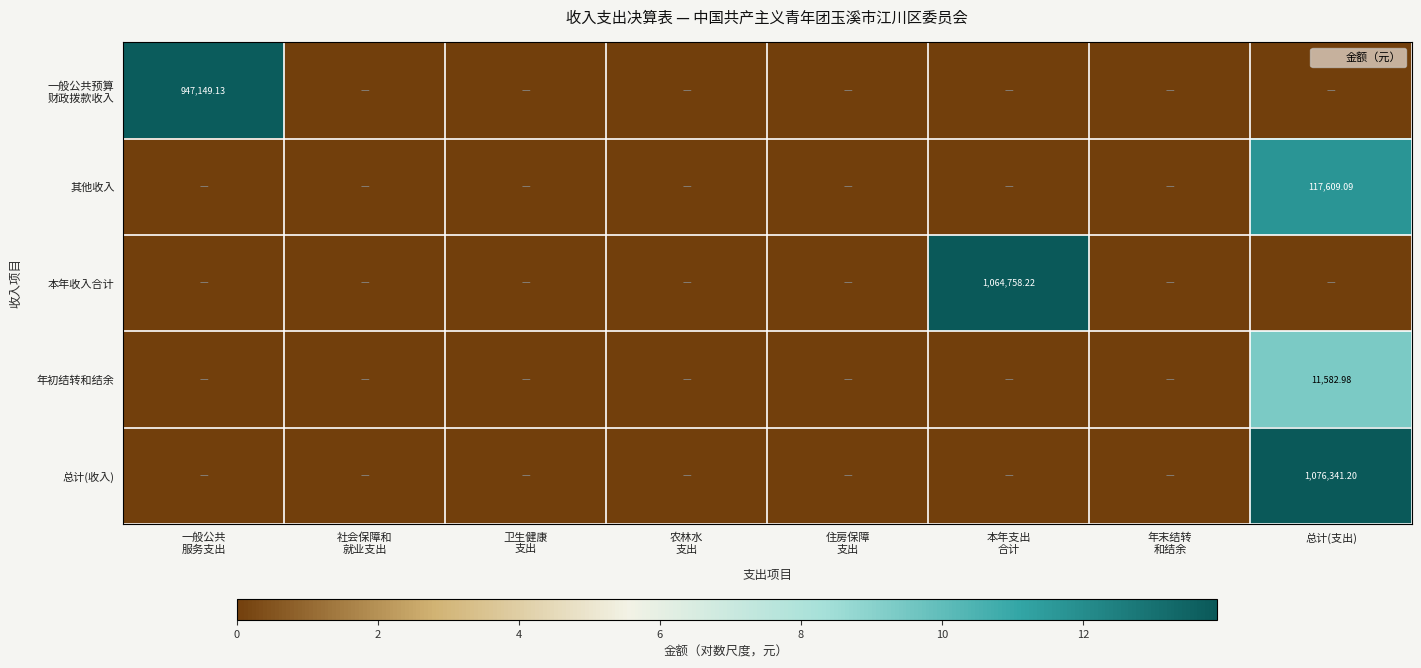

At how many categories does at least one series exceed 2?

3